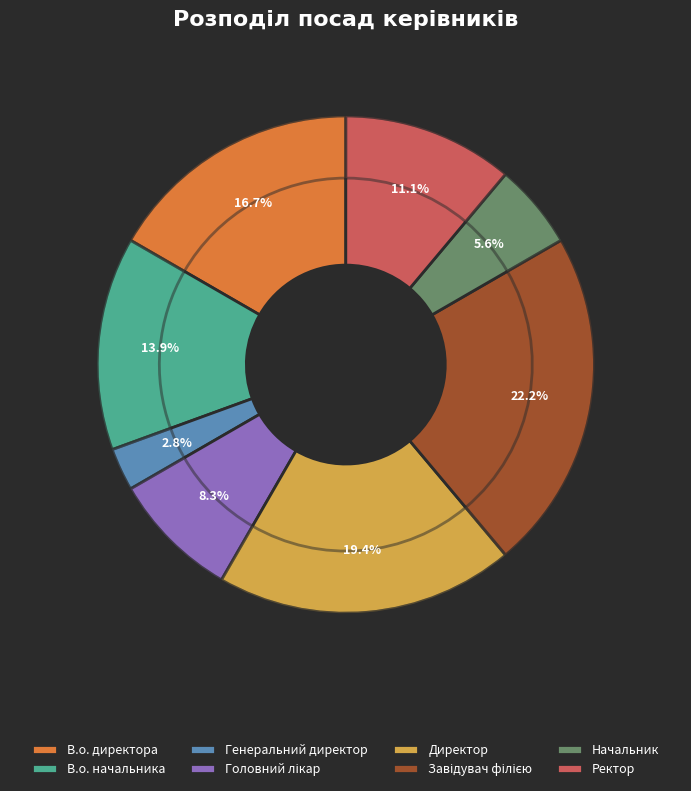

How many slices are in this pie chart?

8